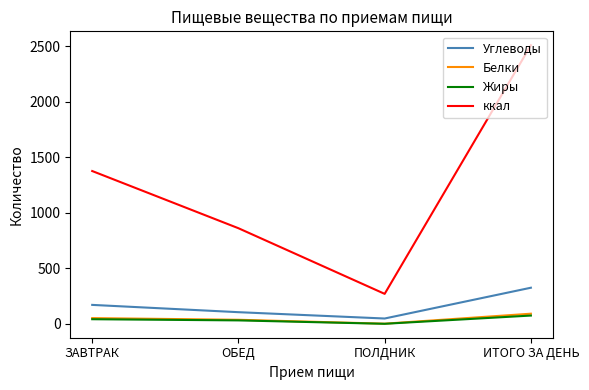

Which series changed the most between ОБЕД and ПОЛДНИК?

ккал